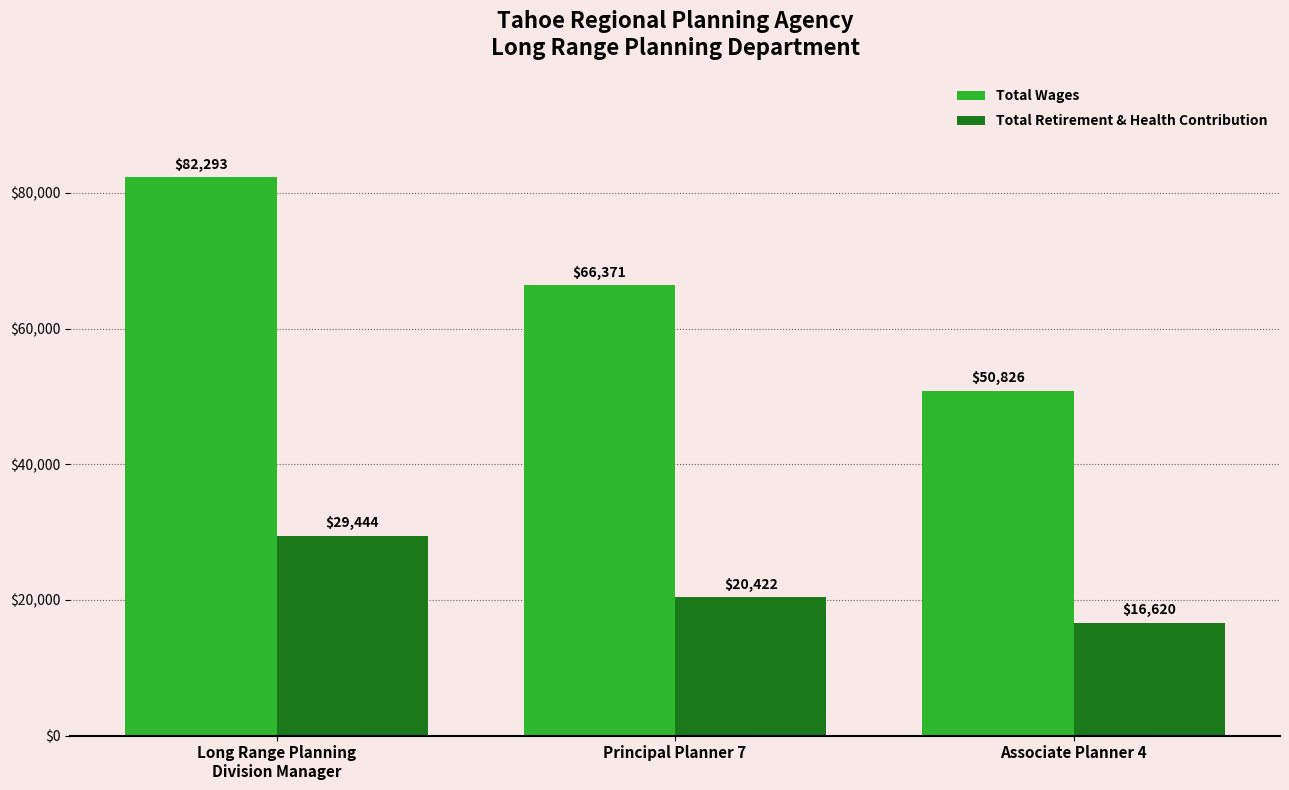

What are all the series names shown in the legend?

Total Wages, Total Retirement & Health Contribution